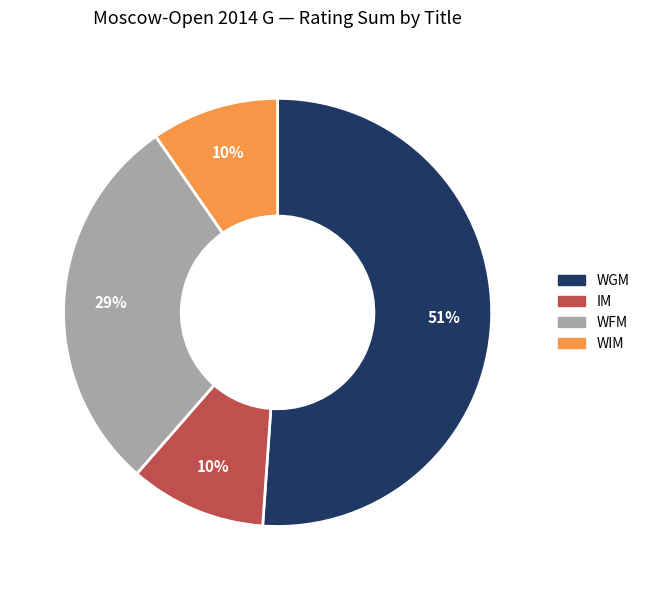

To the nearest percent, what is the difference between the largest and smallest slice percentages?

41%